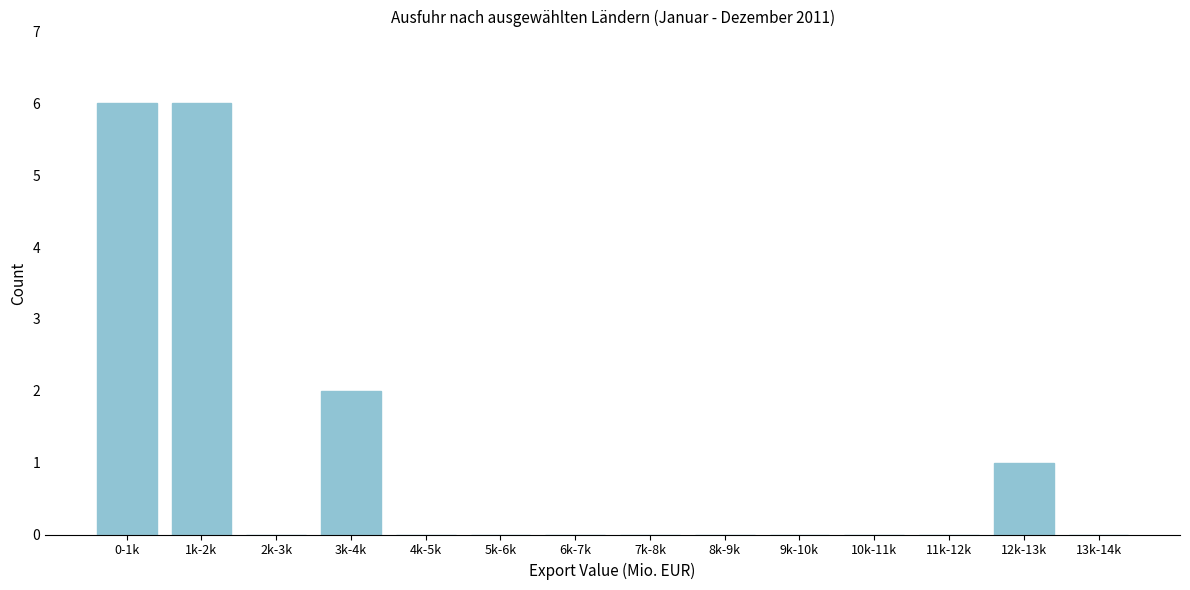

Reading left to right, what are all the values shown in this chart?

0-1k=6	1k-2k=6	2k-3k=0	3k-4k=2	4k-5k=0	5k-6k=0	6k-7k=0	7k-8k=0	8k-9k=0	9k-10k=0	10k-11k=0	11k-12k=0	12k-13k=1	13k-14k=0